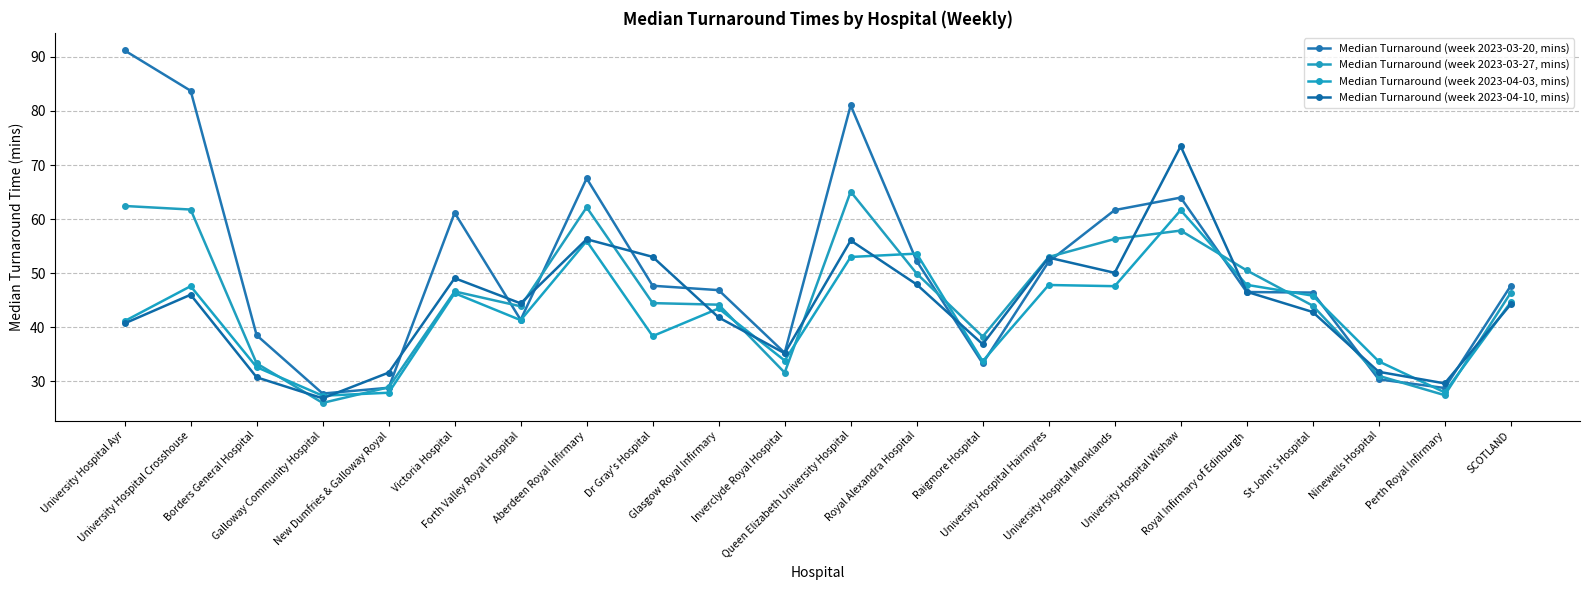

What is the sum of the Median Turnaround (week 2023-04-03, mins) values at Dr Gray's Hospital and St John's Hospital?

84.2